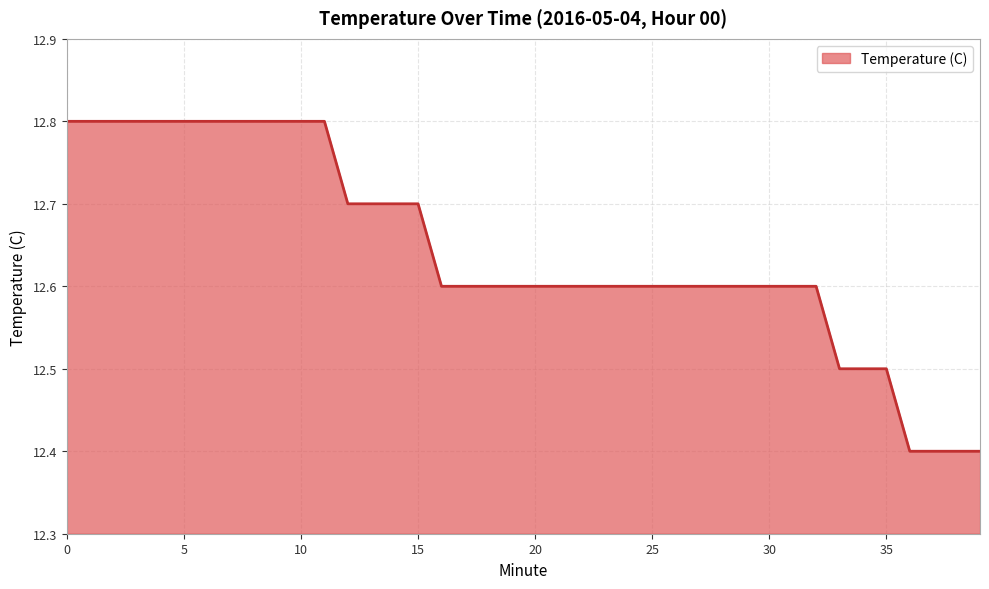

What is the smallest value displayed?

12.4